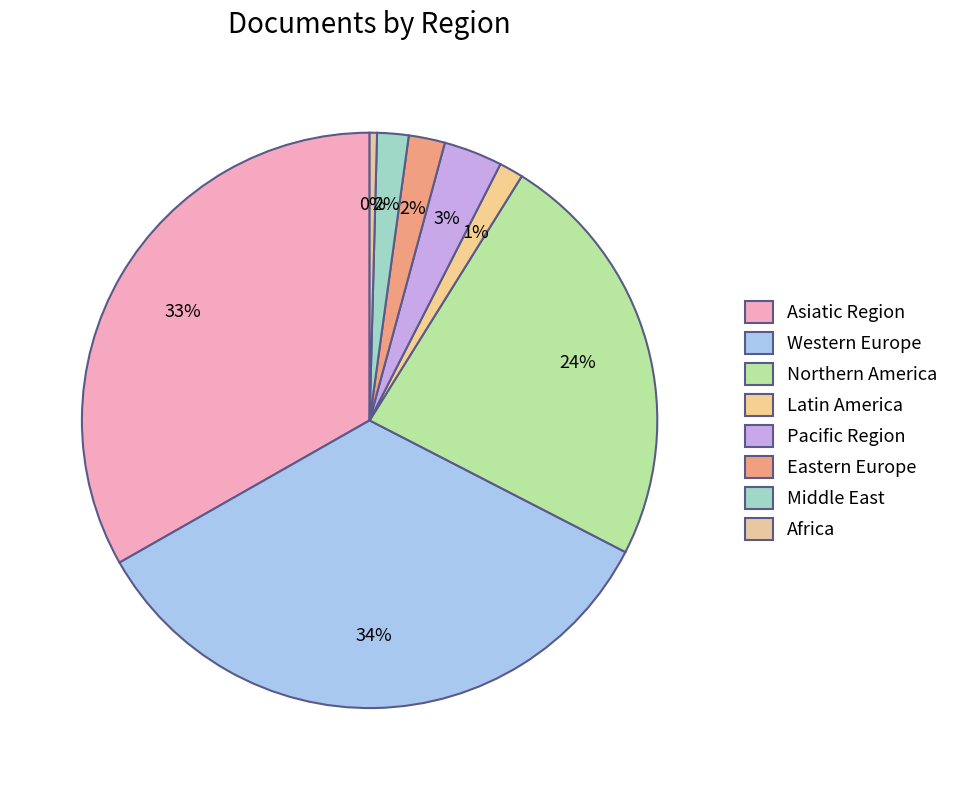

Is there a majority slice in this chart?

No